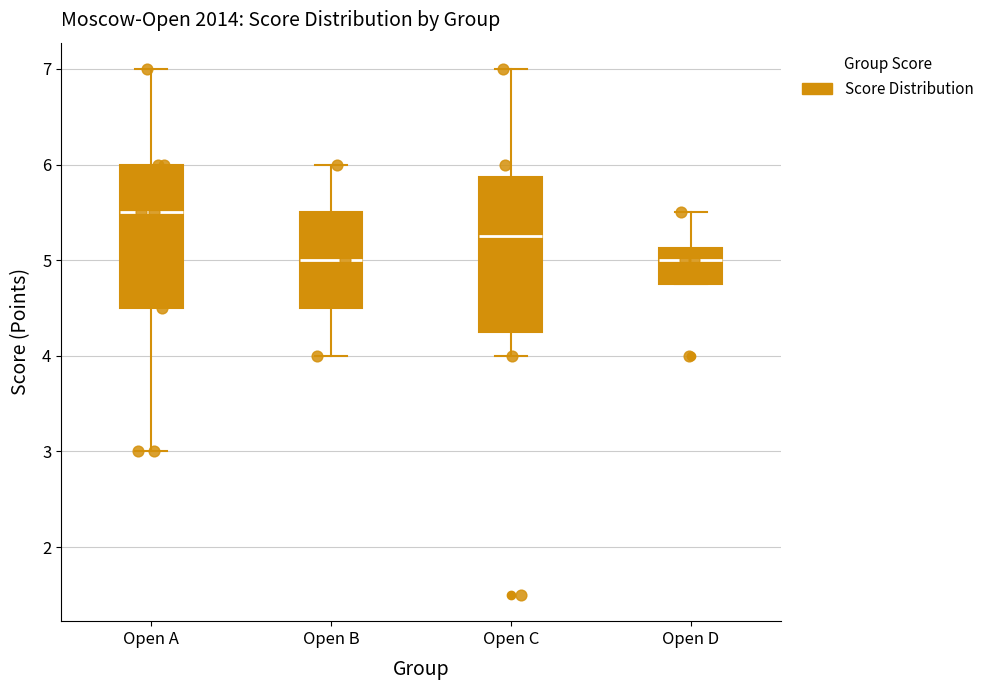

Reading left to right, transcribe this box plot: for each box, give where its median line is, the range the box spans, and where its two whiskers end, as read against the y-axis. The values are not printed on the chart, so give them approximately, as read against the axis.

Open A: median 5.5, box 4.5 to 6.0, whiskers 3.0 to 7.0
Open B: median 5.0, box 4.5 to 5.5, whiskers 4.0 to 6.0
Open C: median 5.3, box 4.3 to 5.9, whiskers 4.0 to 7.0
Open D: median 5.0, box 4.8 to 5.1, whiskers 4.8 to 5.5